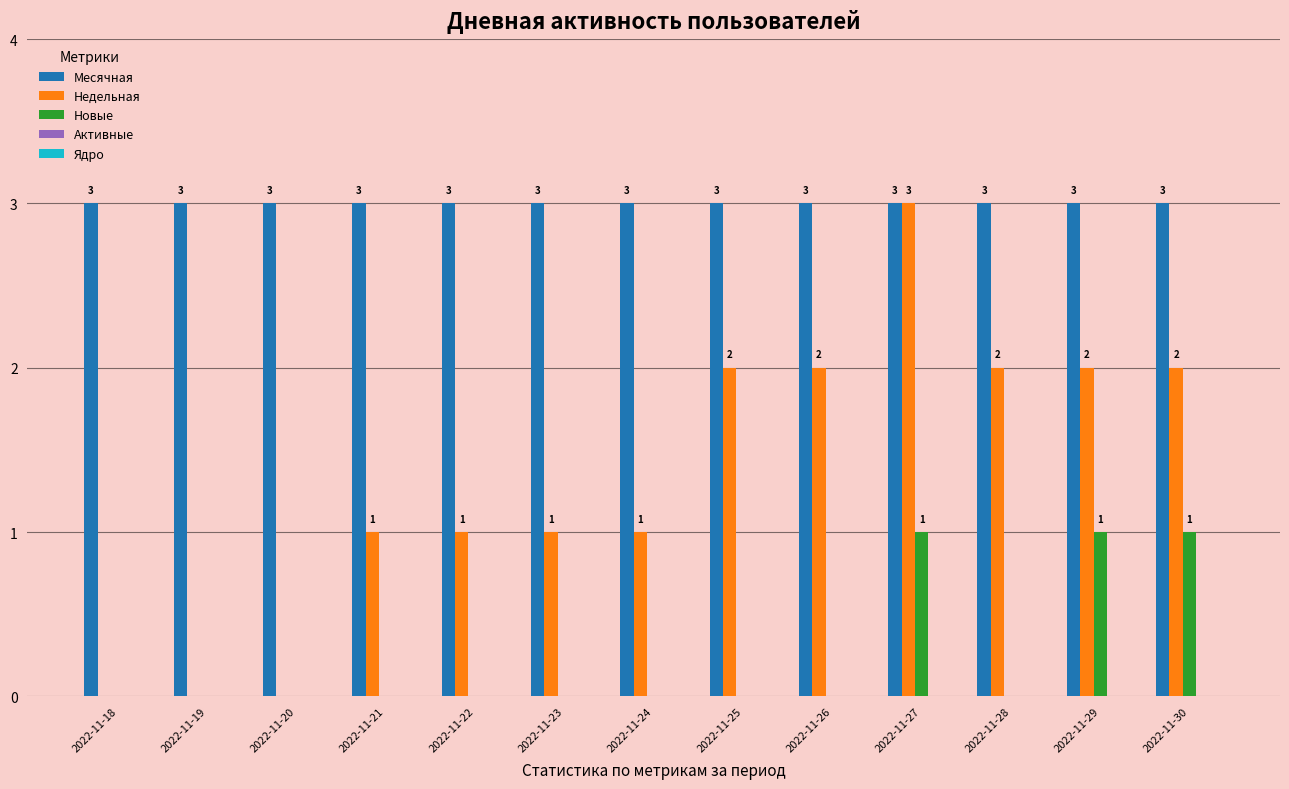

Read the Недельная value at 2022-11-21.

1